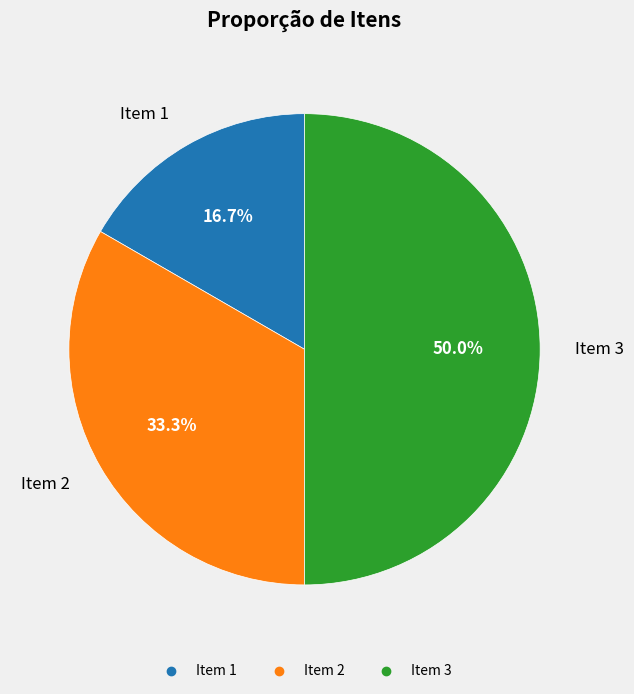

To the nearest percent, what is the difference between the largest and smallest slice percentages?

33%